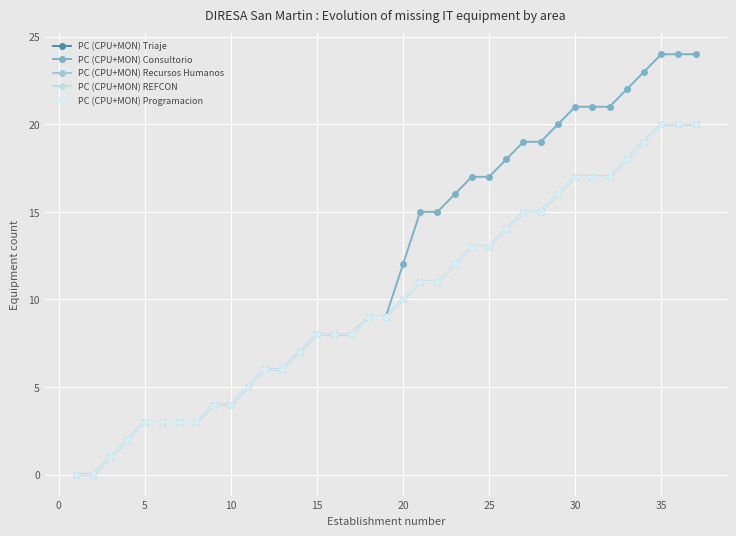

Does the chart have visible grid lines?

Yes